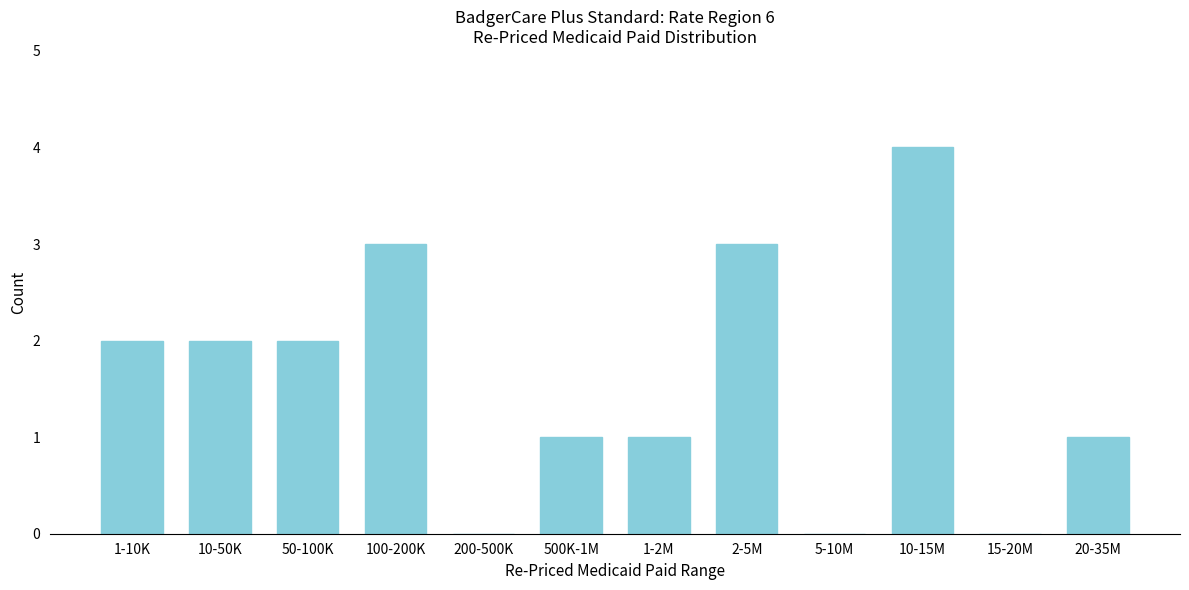

Reading left to right, extract all data points from this chart.

1-10K=2	10-50K=2	50-100K=2	100-200K=3	200-500K=0	500K-1M=1	1-2M=1	2-5M=3	5-10M=0	10-15M=4	15-20M=0	20-35M=1